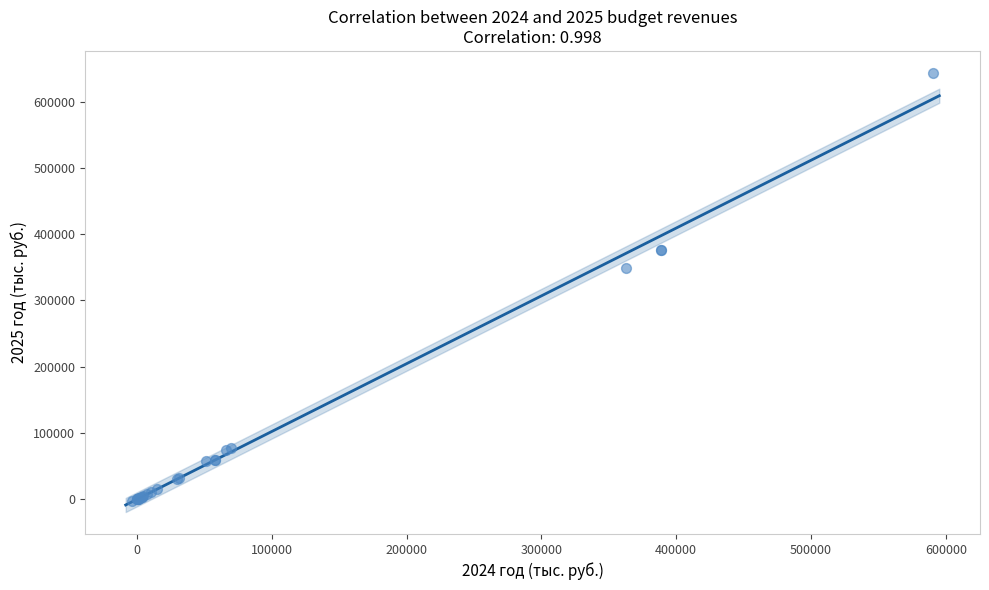

What Y value in the scatter plot is closest to 319963?

349520.0